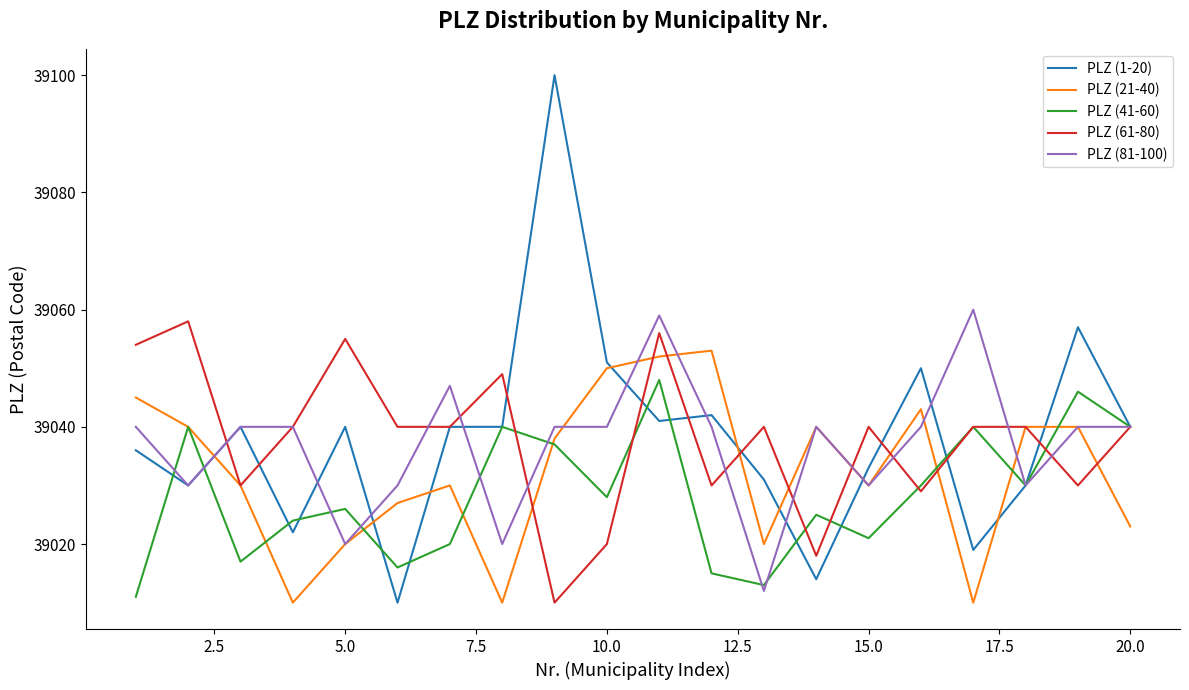

Which series has the largest range (max minus min)?

PLZ (1-20)